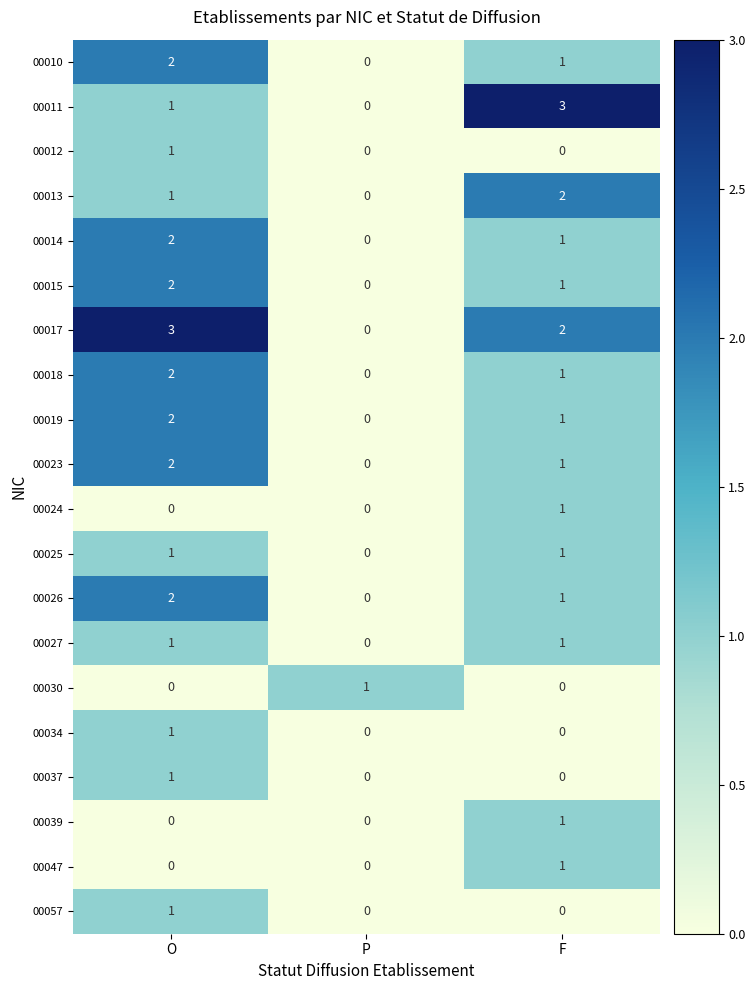

True or false: 00024 has a value of 0 at P.

True